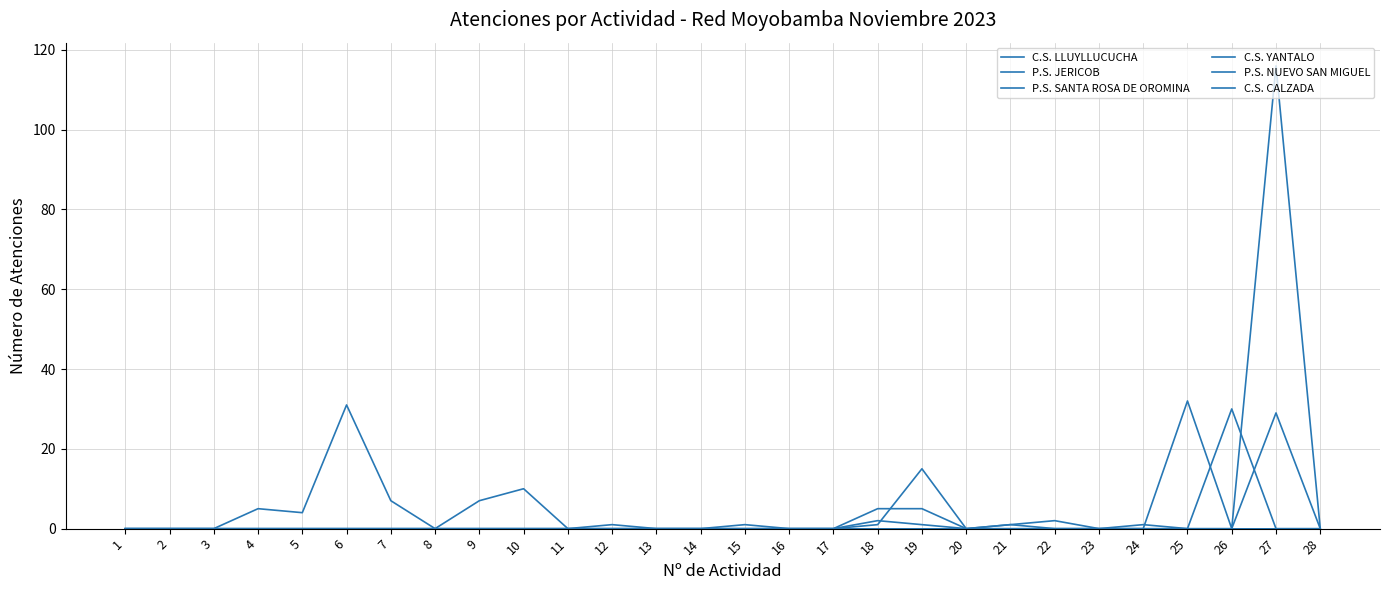

Is this an area chart (filled region under the line)?

No